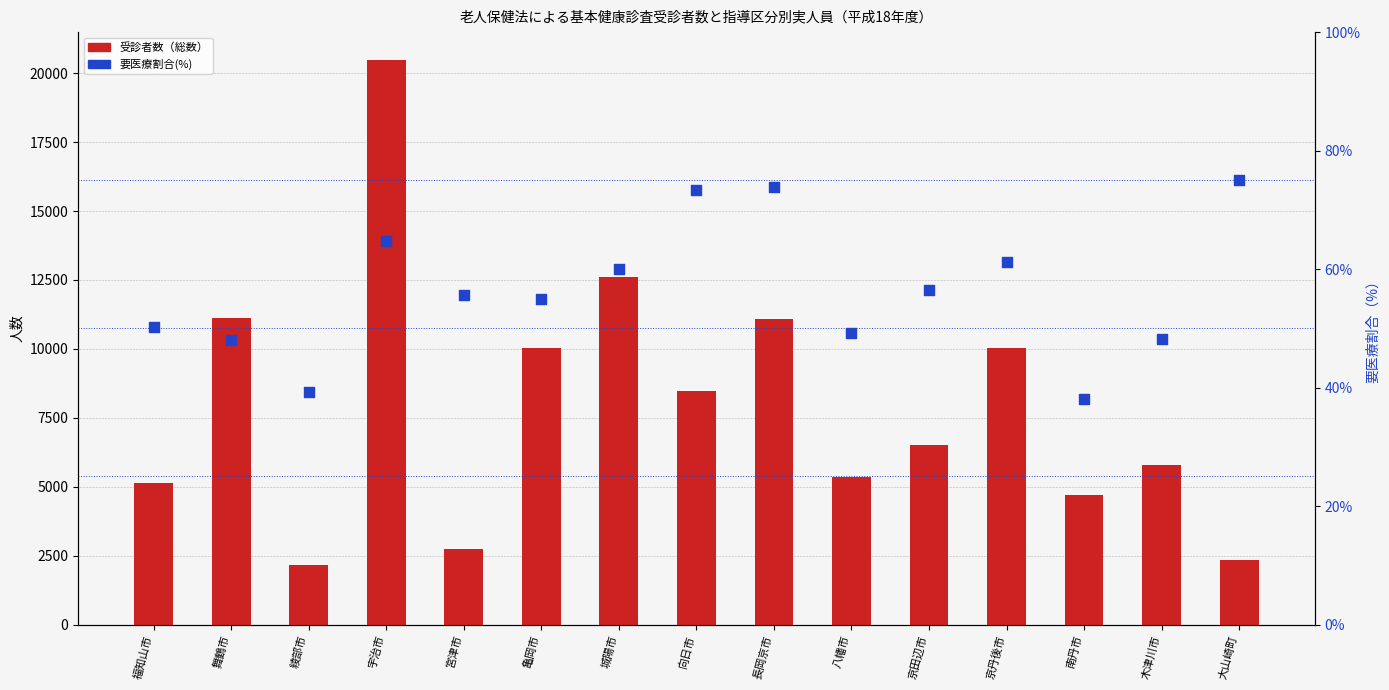

What is the total value across all series at 福知山市?

5198.2